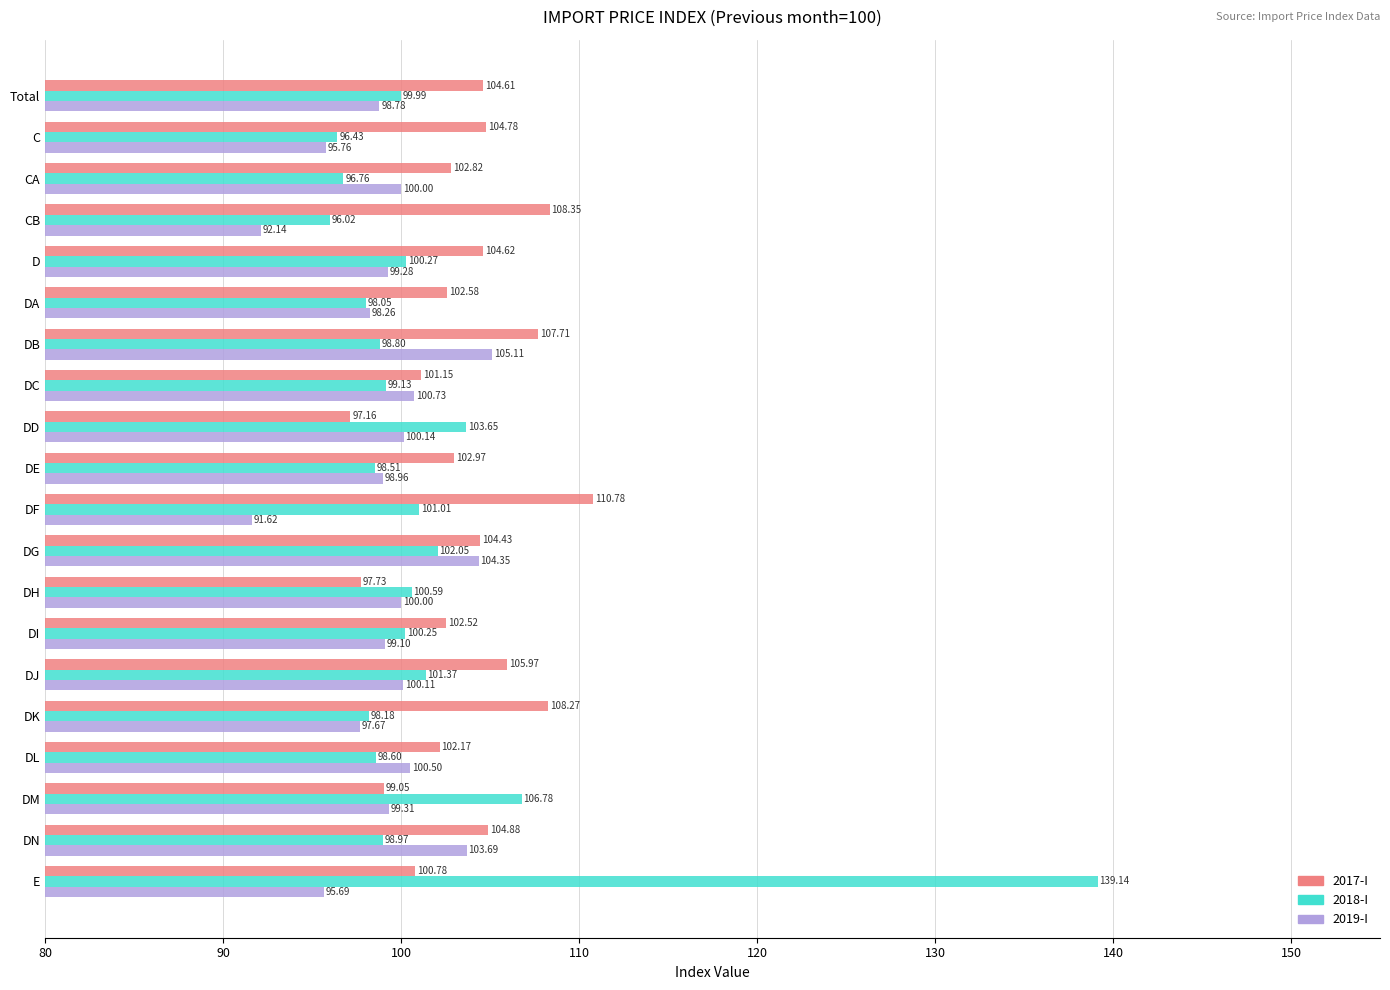

What is the greatest value displayed?

139.1